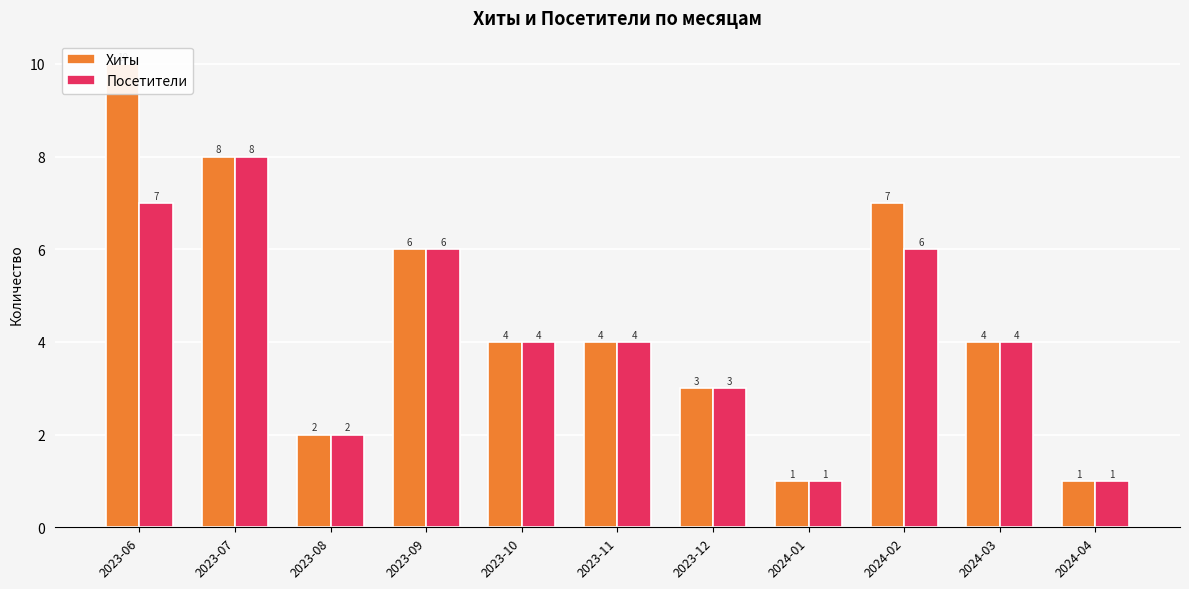

How many distinct data groups are displayed?

2